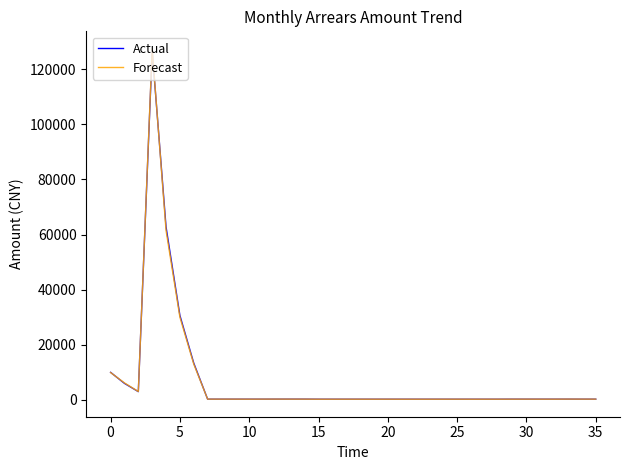

What is the smallest value displayed?

257.3